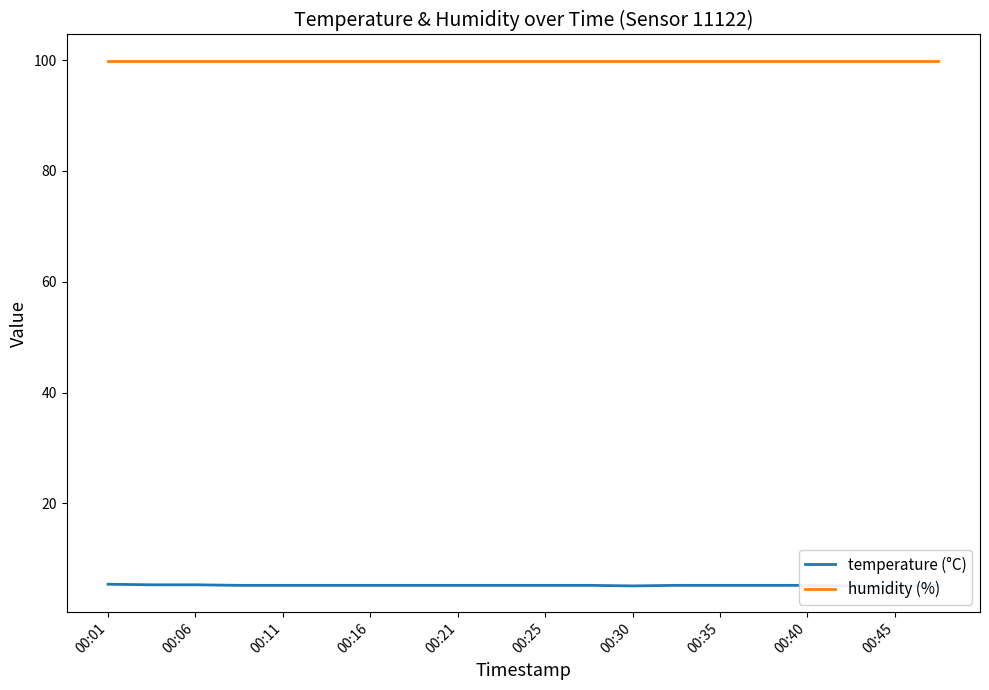

Reading left to right, transcribe all the data shown in this chart.

temperature (°C): 5.4	5.3	5.3	5.2	5.2	5.2	5.2	5.2	5.2	5.2	5.2	5.2	5.1	5.2	5.2	5.2	5.2	5.1	5.1	5.2
humidity (%): 99.9	99.9	99.9	99.9	99.9	99.9	99.9	99.9	99.9	99.9	99.9	99.9	99.9	99.9	99.9	99.9	99.9	99.9	99.9	99.9